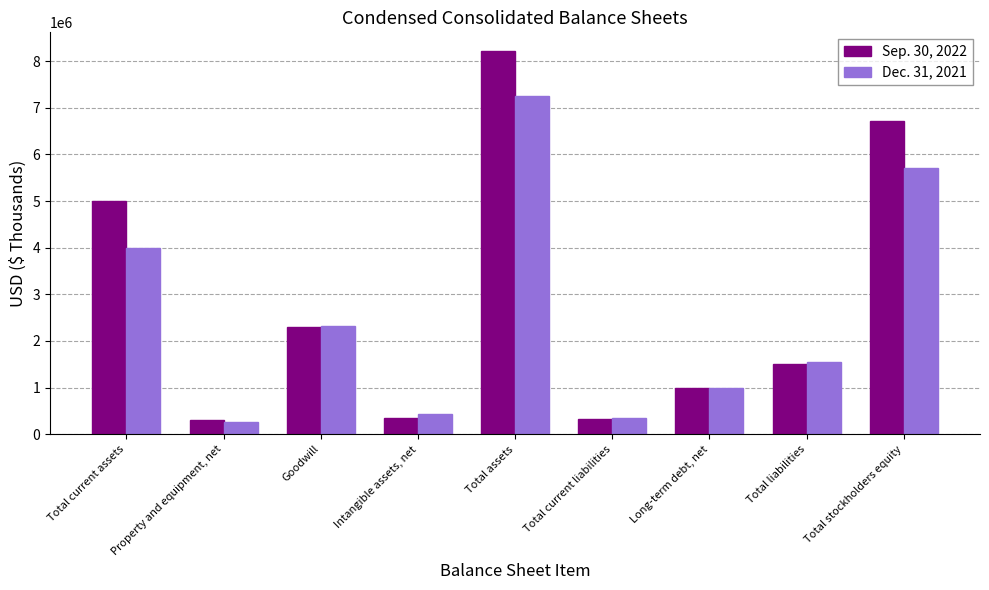

Where is Dec. 31, 2021 nearest to the value 3764151?

Total current assets